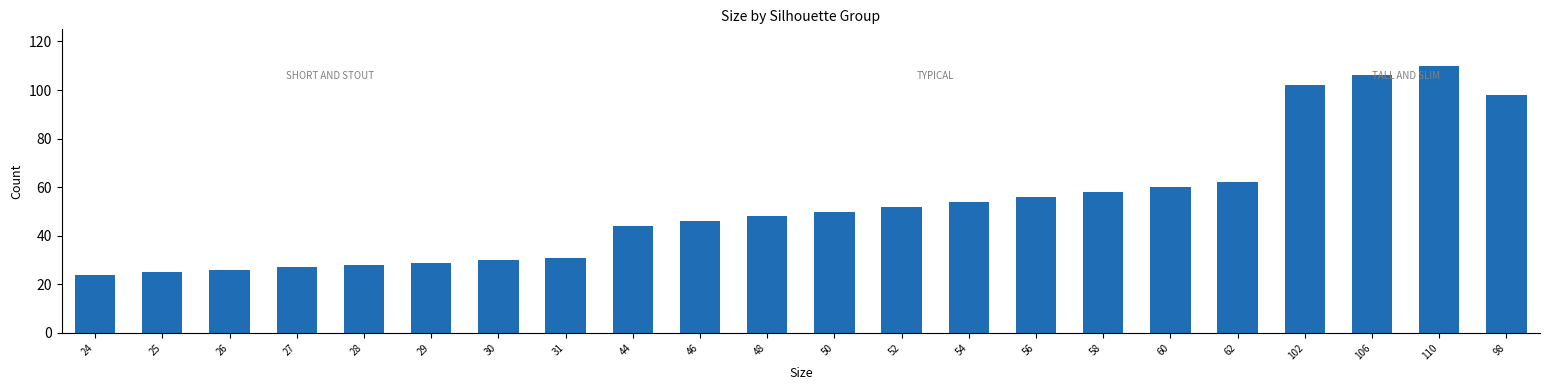

How many values are below 50?

11